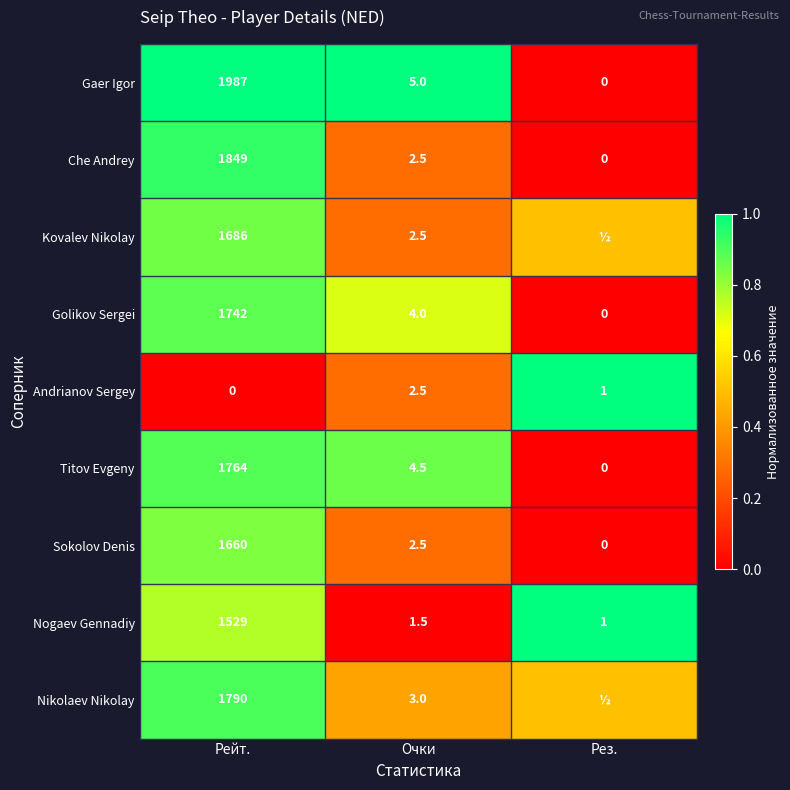

Count the number of data series in this chart.

9